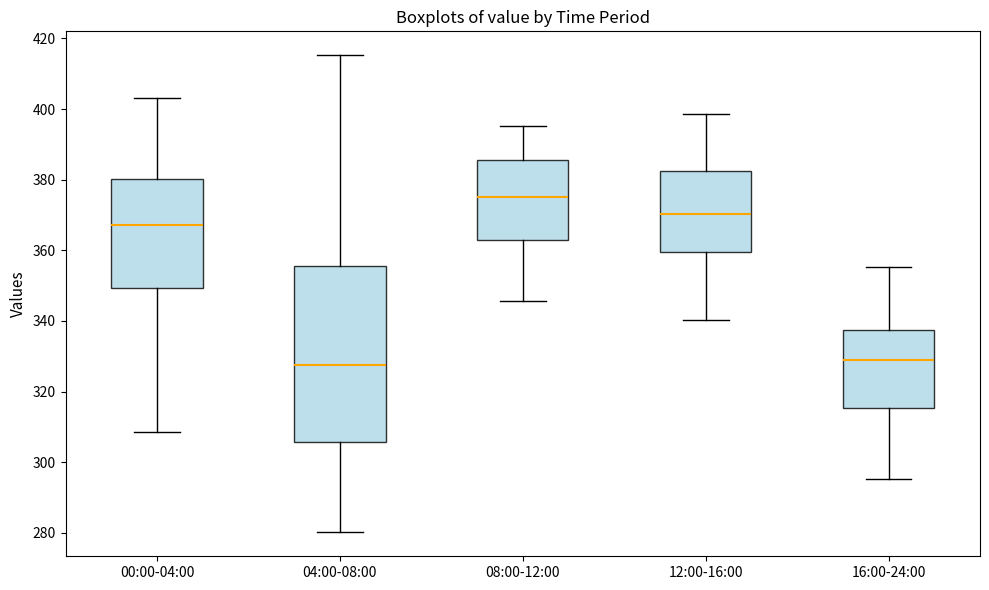

Reading left to right, read every box against the y-axis: the position of its median line, the range the box covers, and the ends of its whiskers. The values are not printed on the chart, so give them approximately, as read against the axis.

00:00-04:00: median 368, box 350 to 380, whiskers 308 to 404
04:00-08:00: median 328, box 306 to 356, whiskers 280 to 416
08:00-12:00: median 376, box 362 to 386, whiskers 346 to 396
12:00-16:00: median 370, box 360 to 382, whiskers 340 to 398
16:00-24:00: median 328, box 316 to 338, whiskers 296 to 356